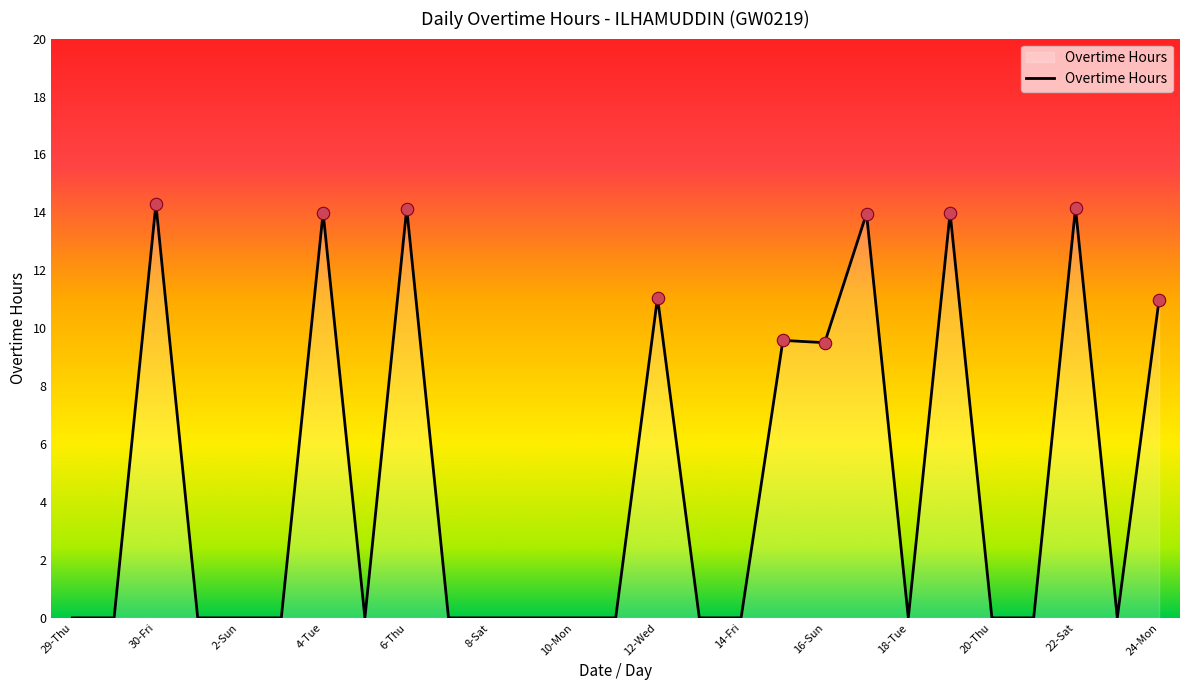

What is the greatest value displayed?

14.3